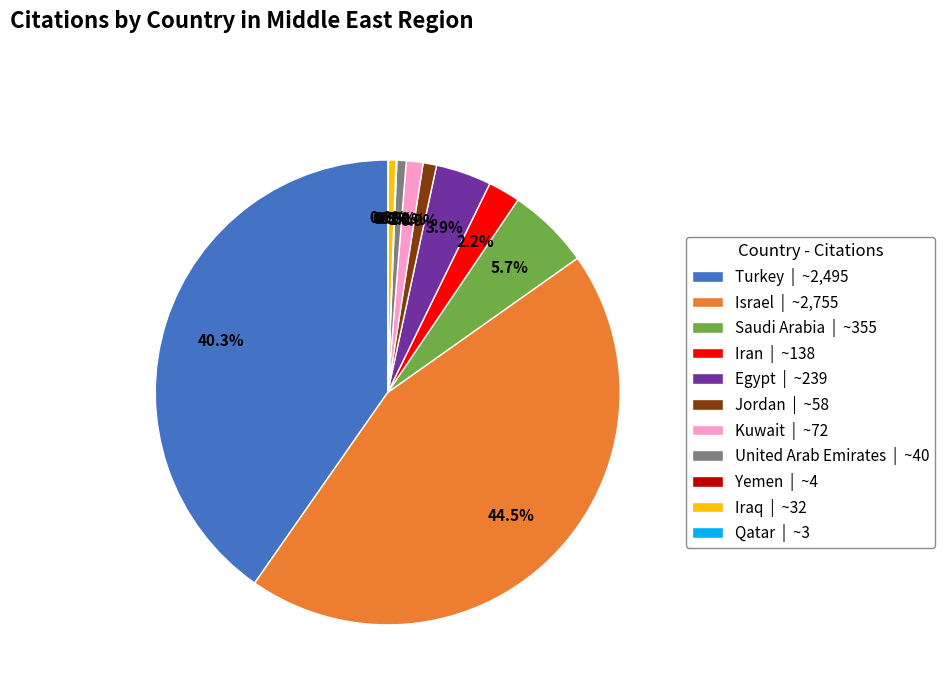

The Egypt slice represents 4% of the pie. True or false?

True